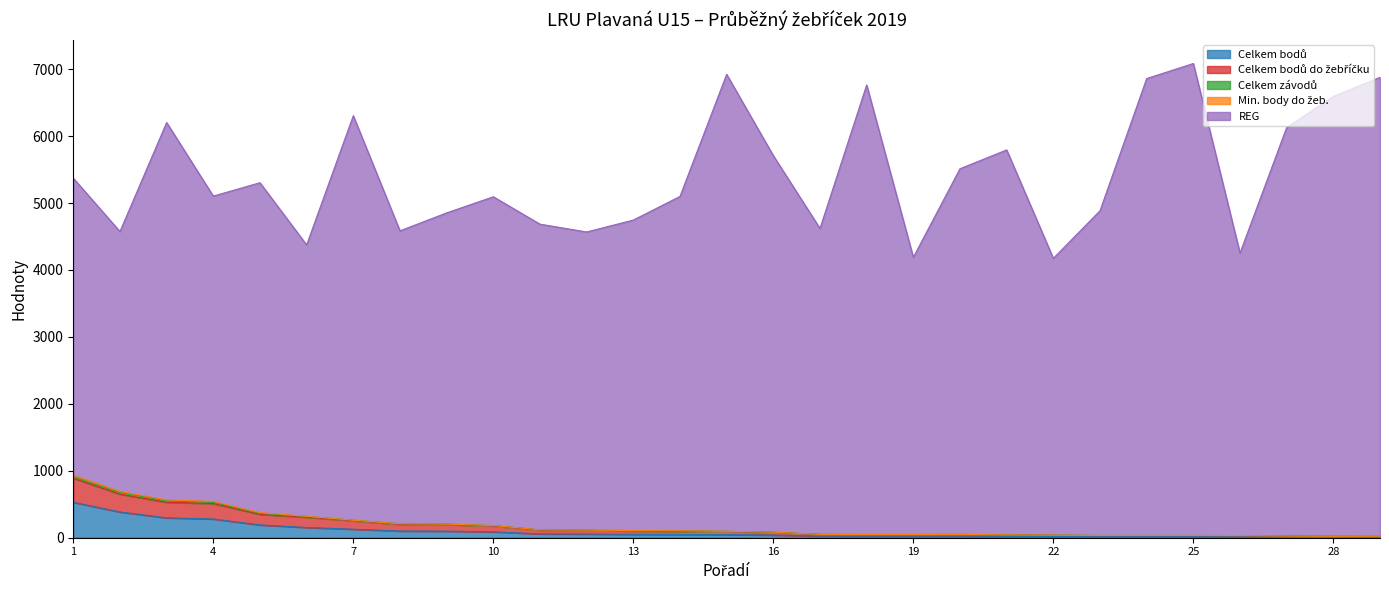

At which category does REG reach its first local peak?

3